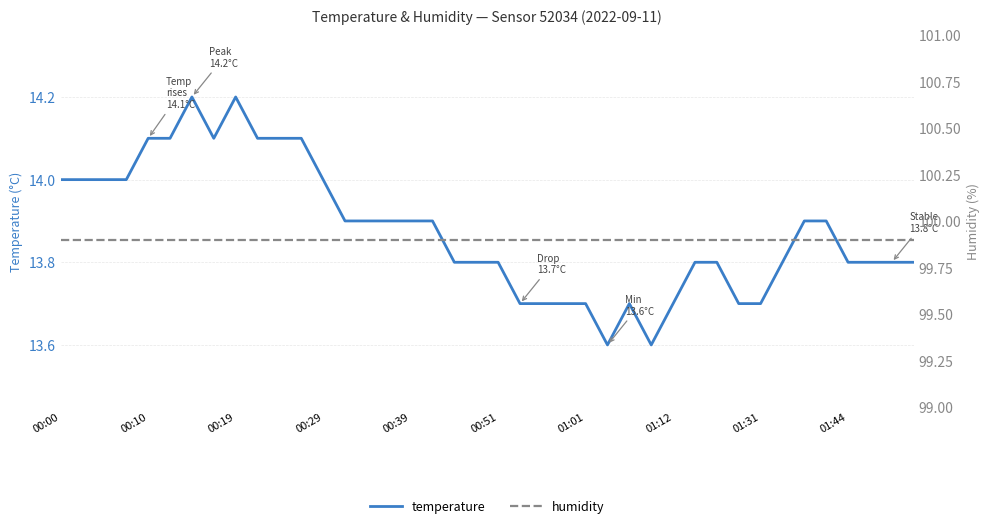

The temperature series shows 3.4 at 01:01. True or false?

False